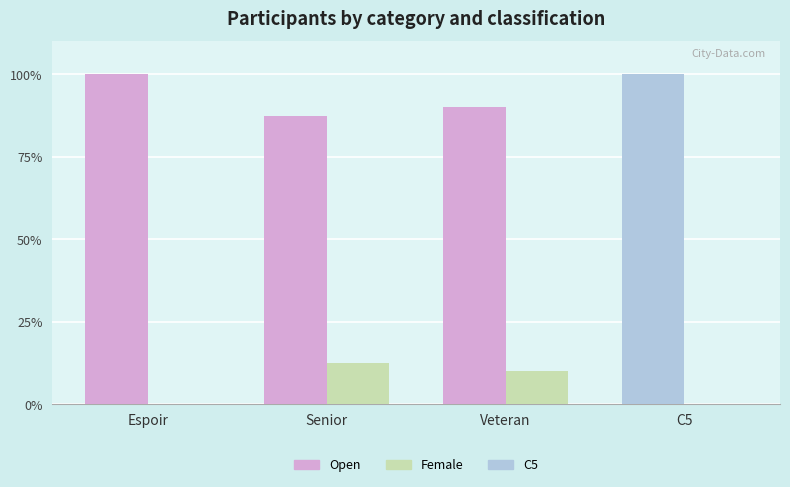

What is the maximum value shown in the chart?

100.0